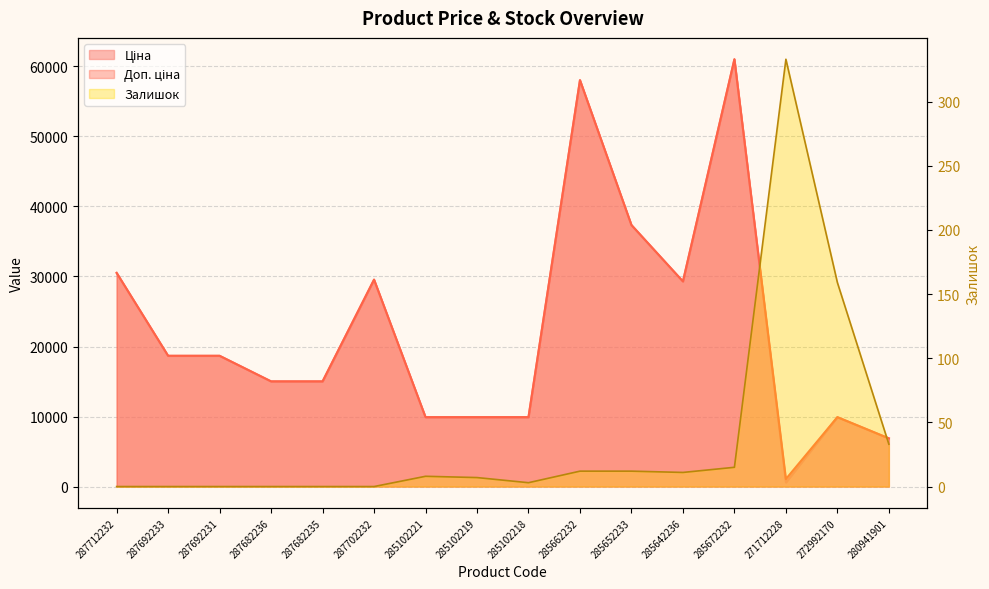

What is the difference between the second highest and minimum values in the Доп. ціна series?

56962.6